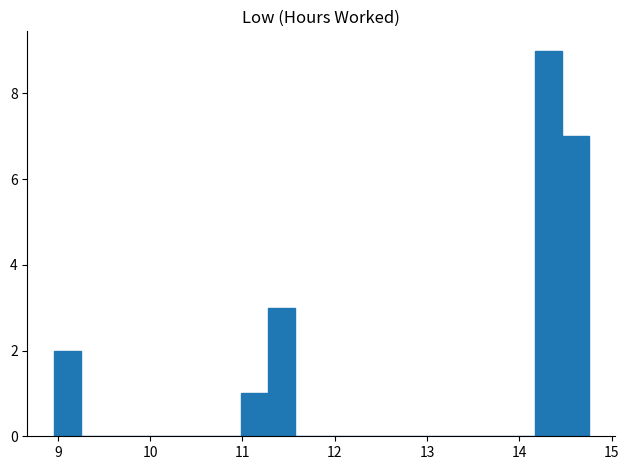

Around what value on the x-axis is the tallest bar? Give the approximate position of its centre, as read against the axis.

14.3